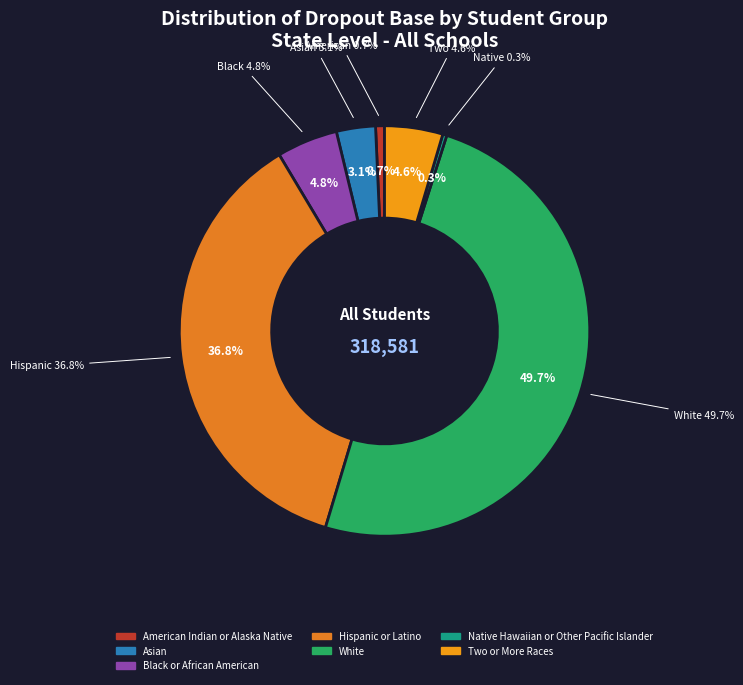

How many slices are in this pie chart?

7